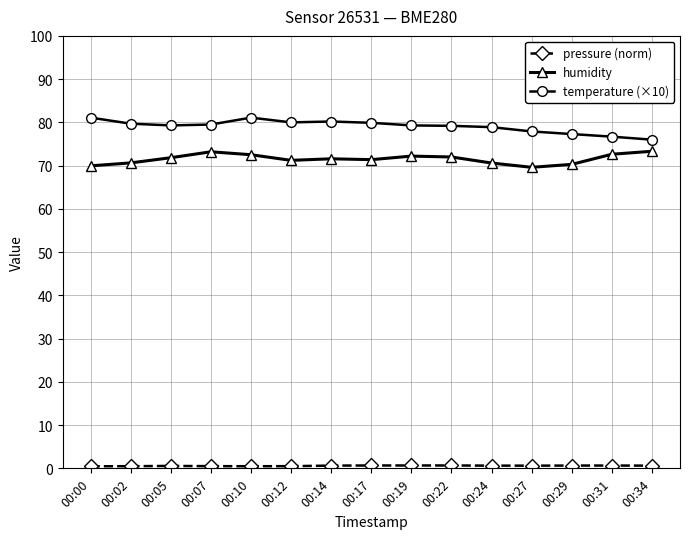

True or false: humidity has more than 0 points higher than both neighbors.

True